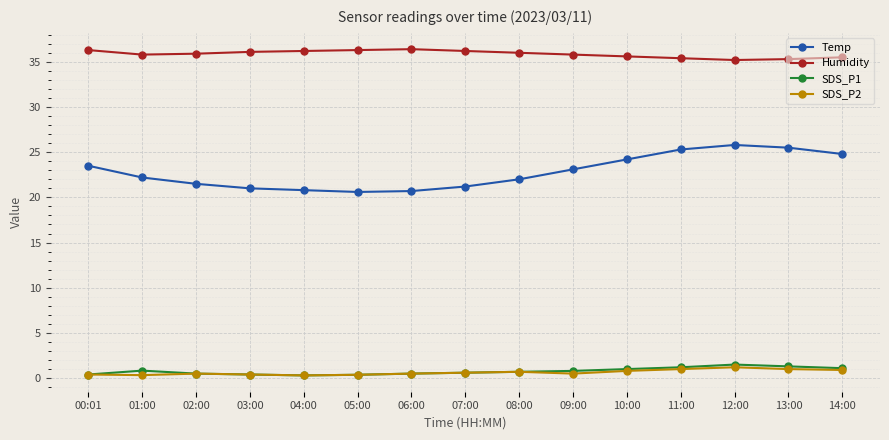

True or false: SDS_P1 and Humidity intersect in this chart.

False